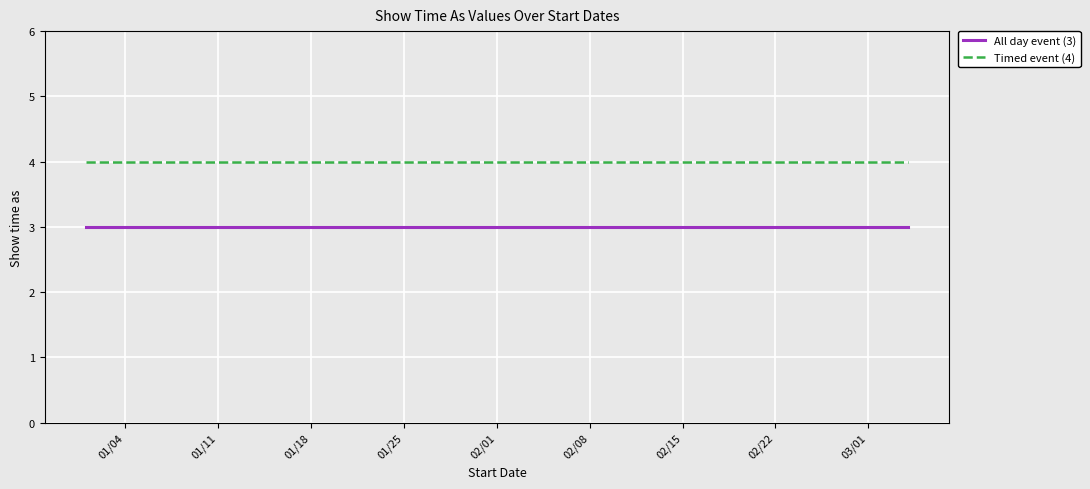

What is the maximum value for All day event (3)?

3